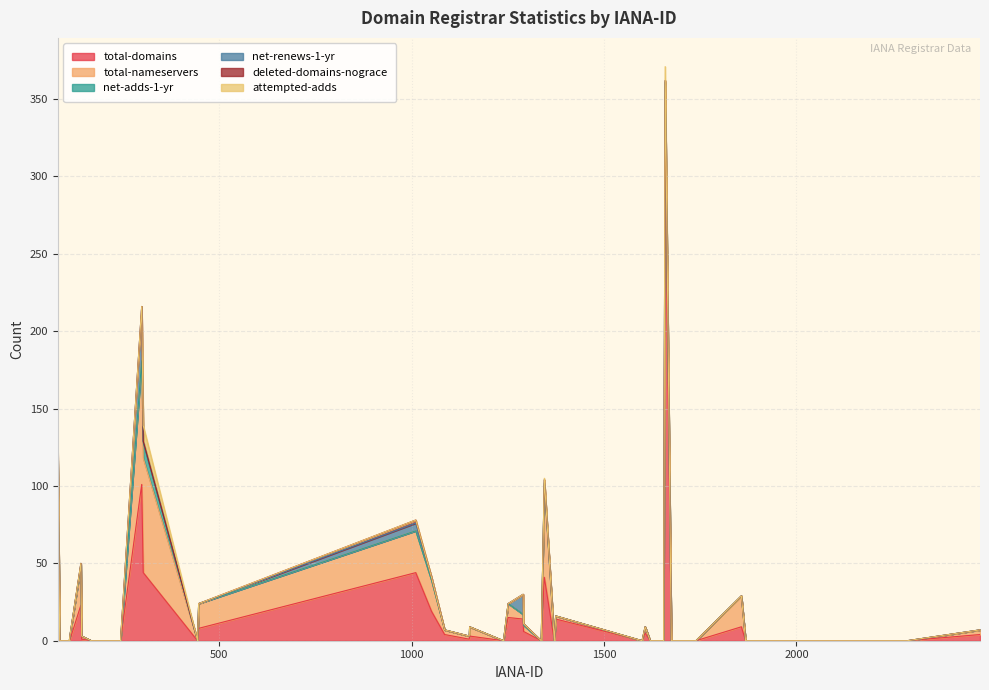

How many values in the total-nameservers series are below 2?

19